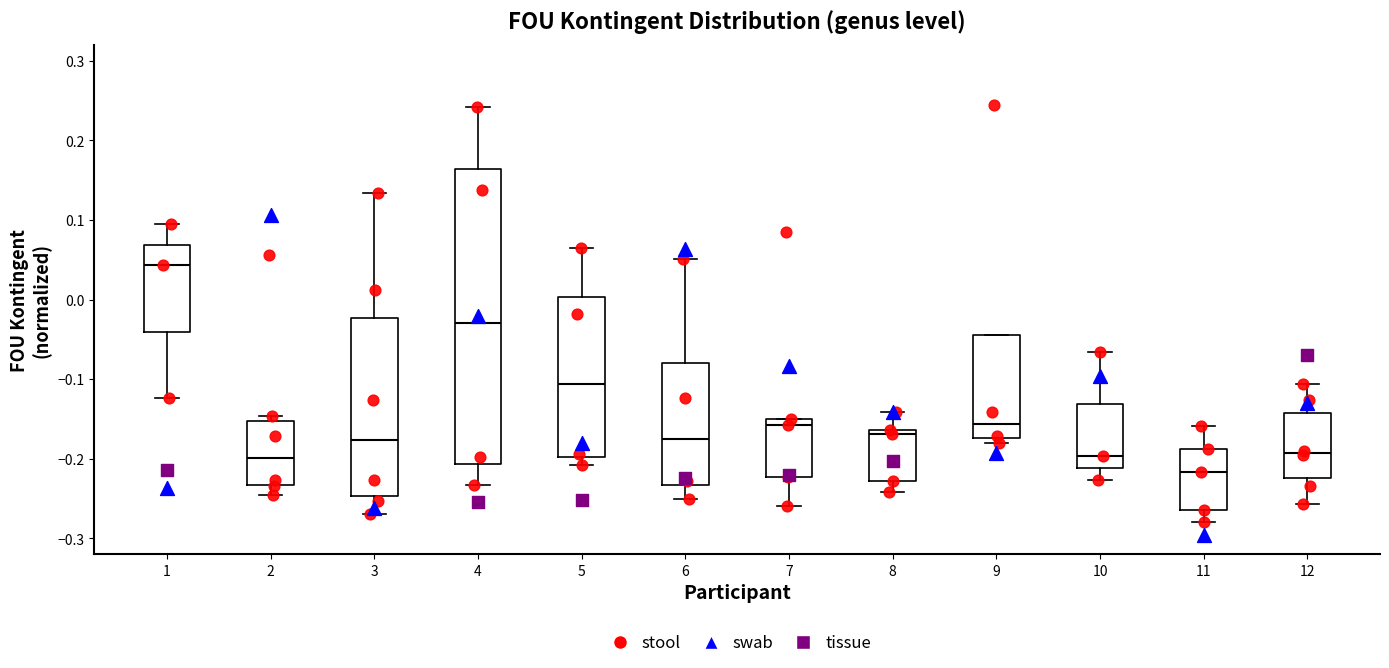

Which box's median line is the lowest?

11